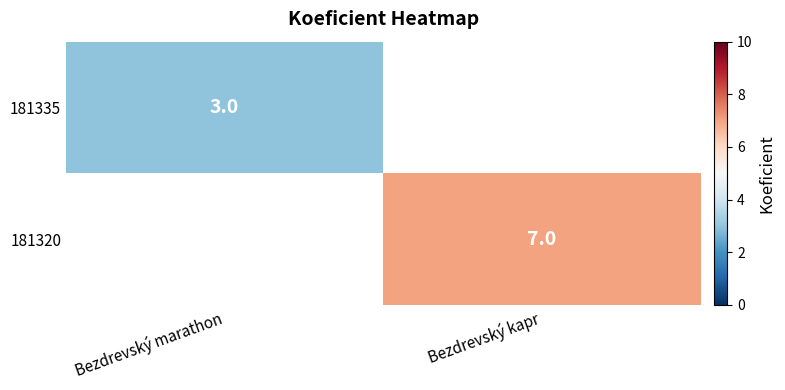

Is it true that 181335 equals 1.3 at Bezdrevský marathon?

False